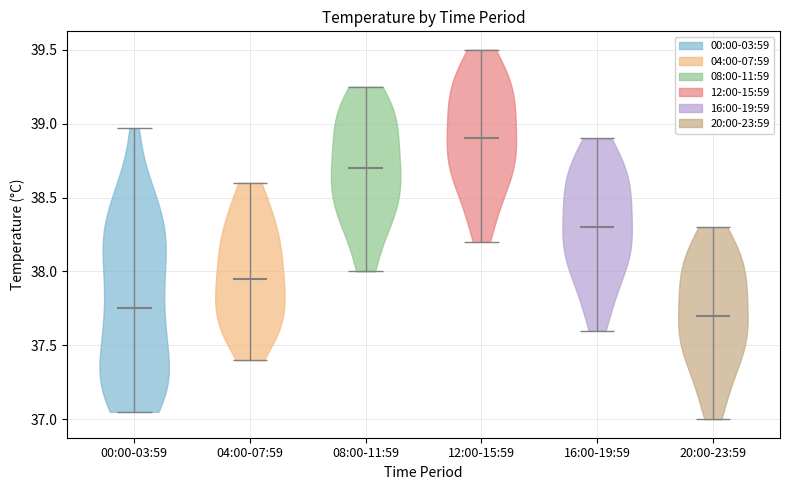

Where does the median line of the violin for 12:00-15:59 sit on the y-axis? The values are not printed on the chart, so give them approximately, as read against the axis.

38.90